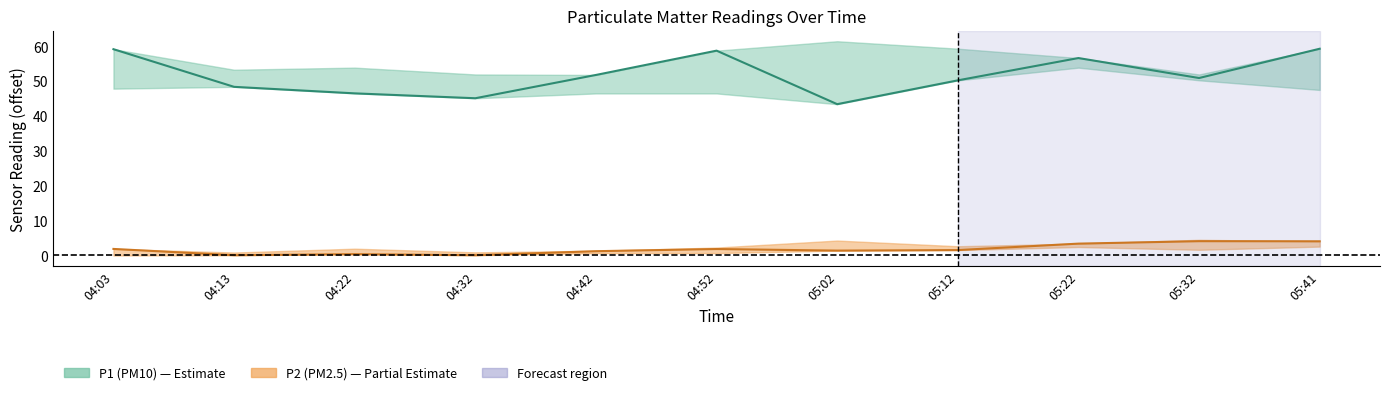

Rank the series by their maximum value, from highest to lowest.

P1, P2